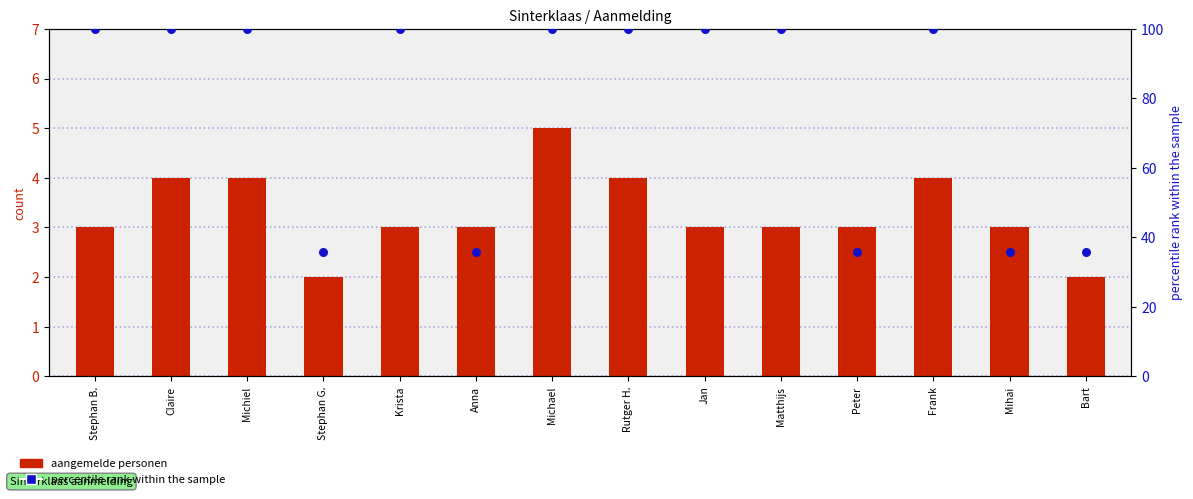

What are all the series names shown in the legend?

aangemelde personen, percentile rank within the sample